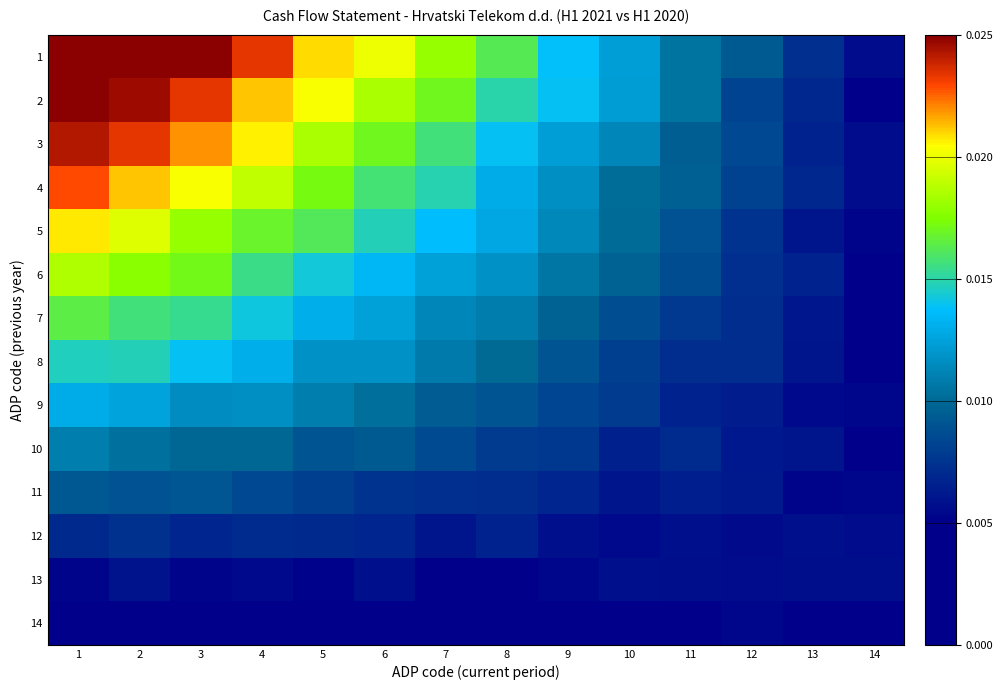

At which category is the sum across all series the highest?

1